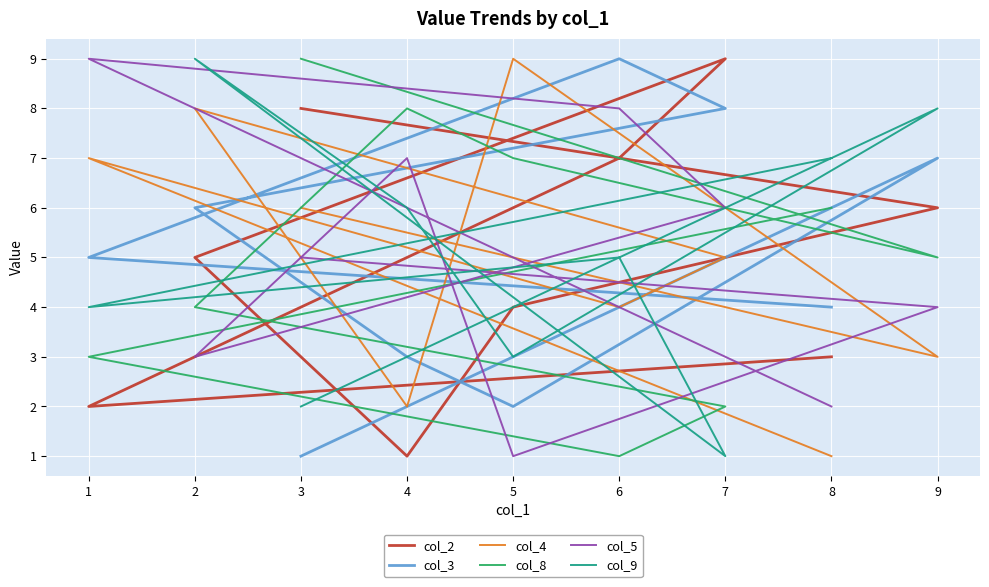

How many data points does each series have?

9